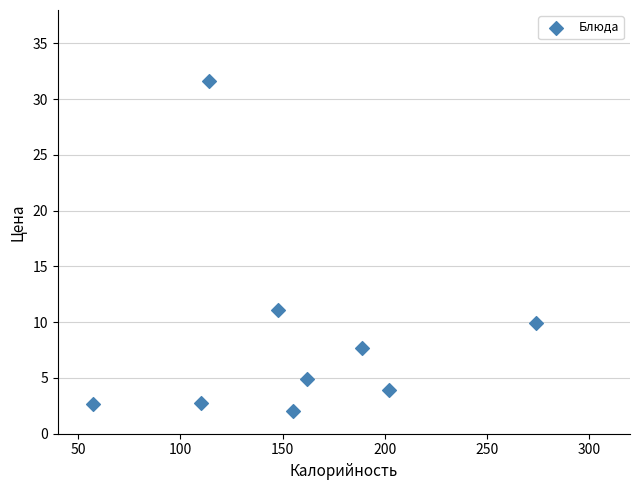

What Y value in the scatter plot is closest to 16?

11.1